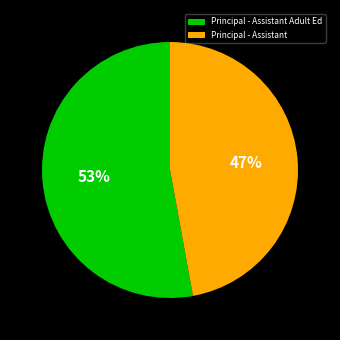

What is the ratio of the value at Principal - Assistant Adult Ed to the value at Principal - Assistant?

1.1